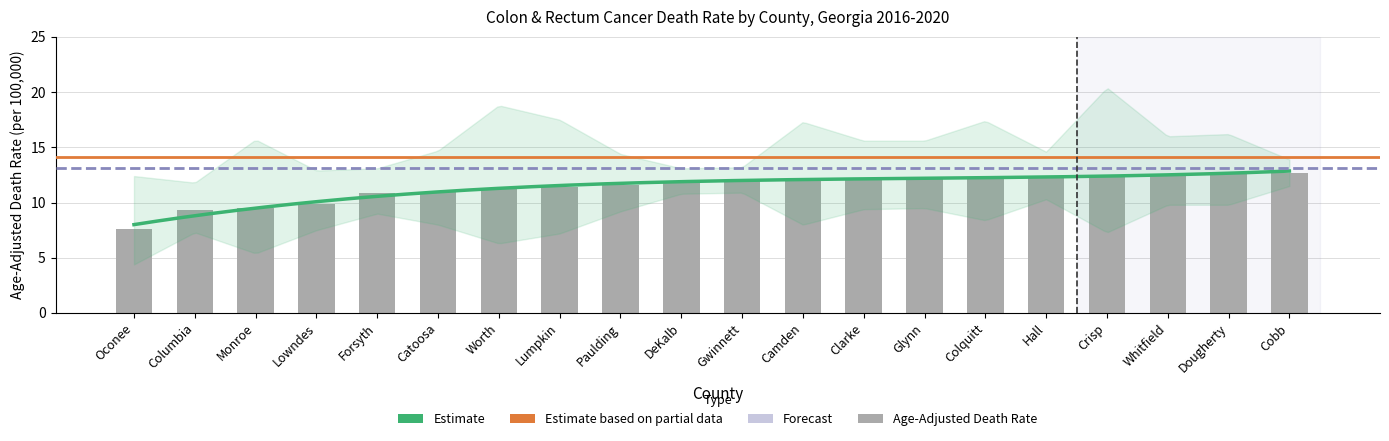

At how many categories does at least one series exceed 19?

1